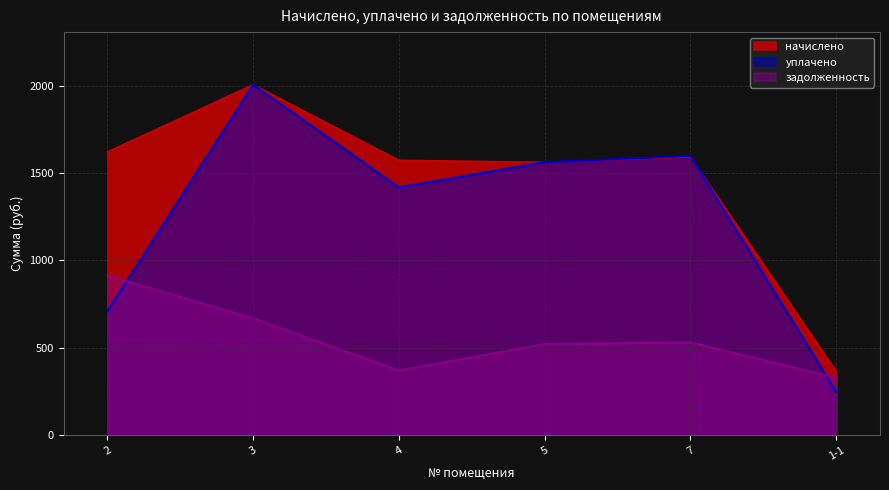

What is the sum of all начислено values?

8714.1